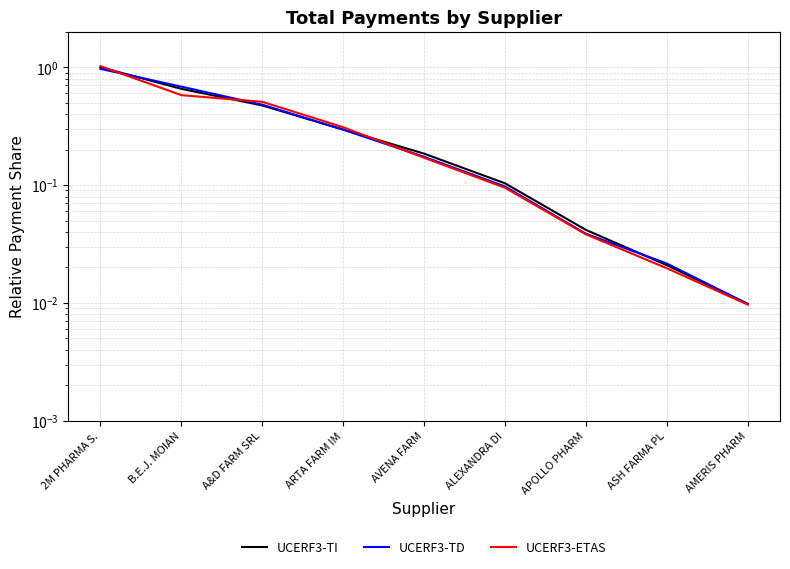

What position from the left is ASH FARMA PL?

8